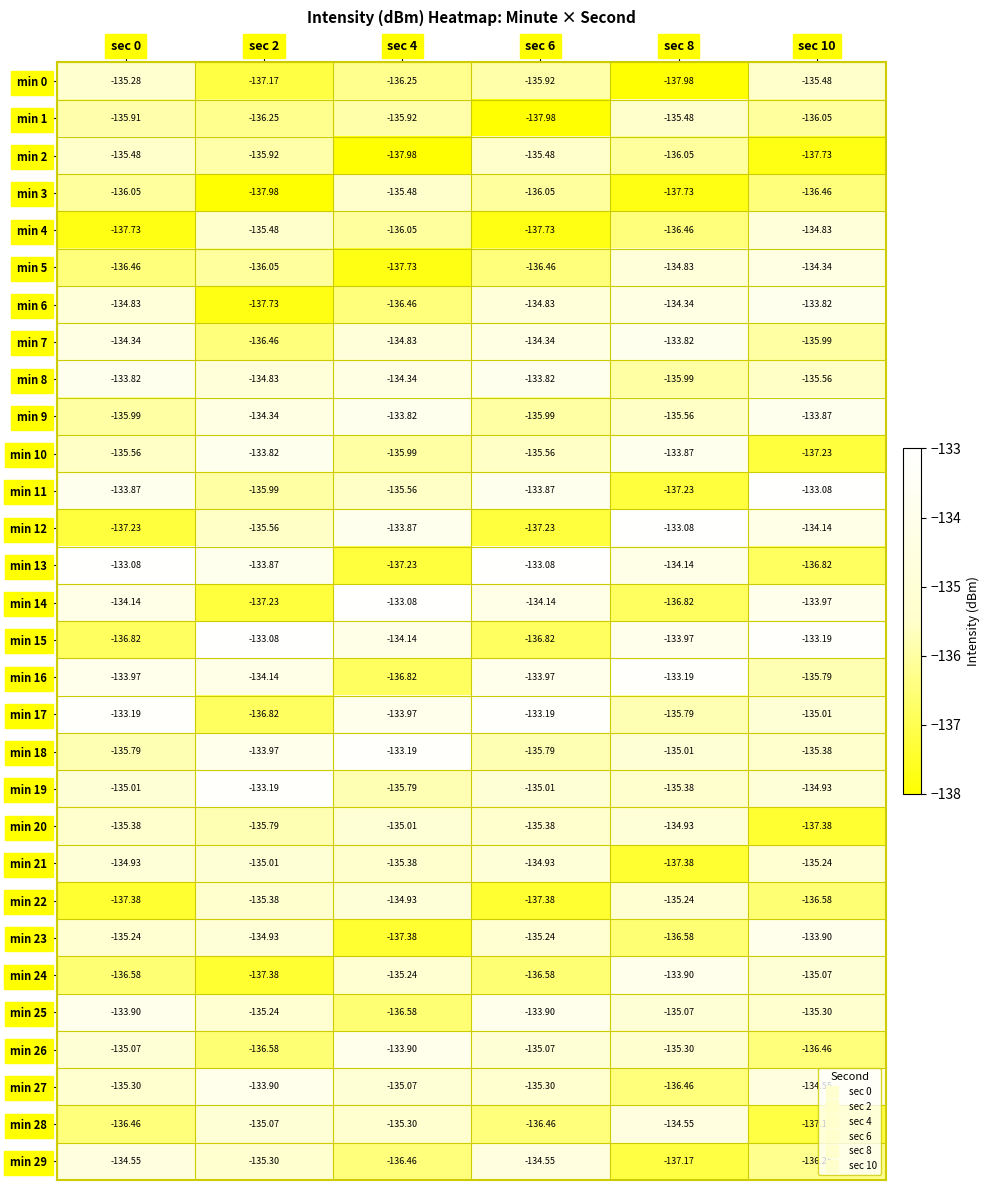

Is the value of min 13 at sec 4 greater than the value of min 23 at sec 6?

No